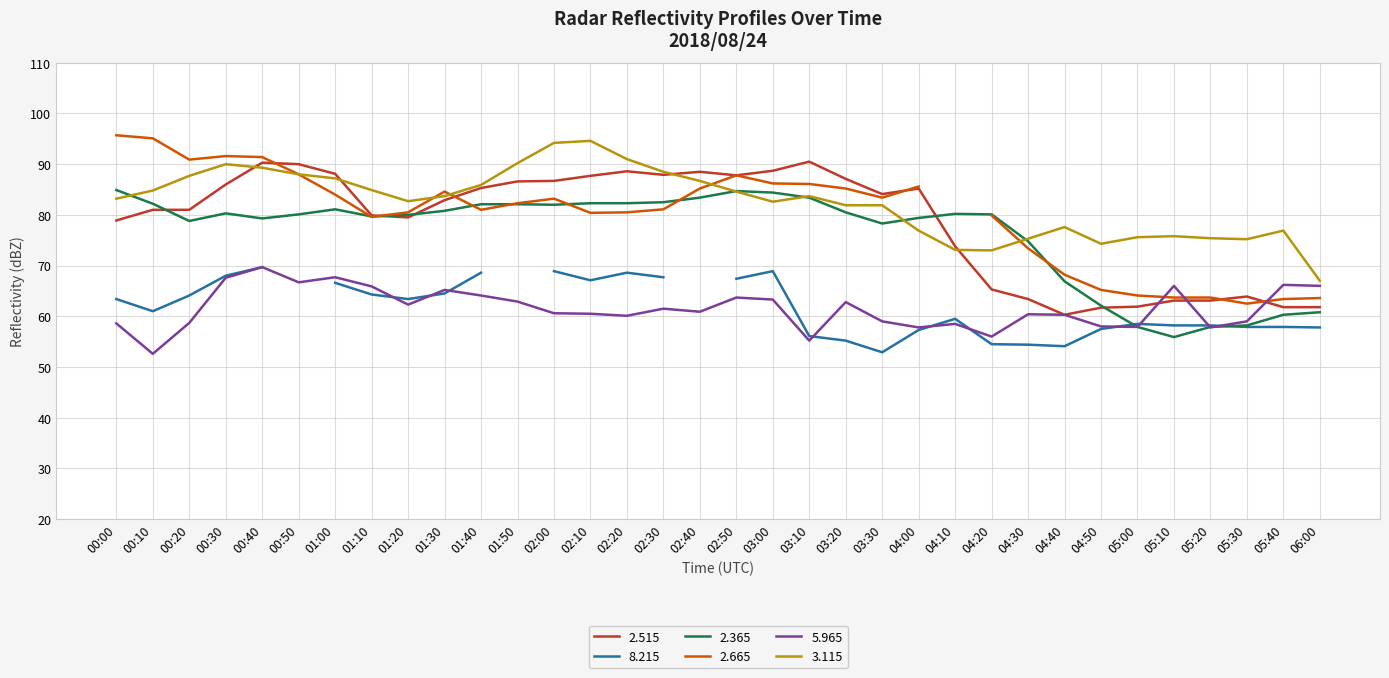

True or false:   2.515 has more than 1 points higher than both neighbors.

True